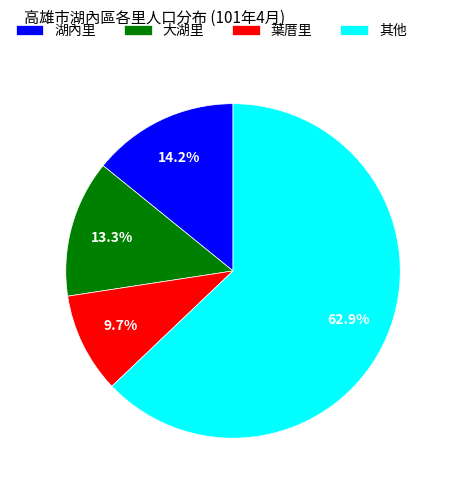

Between 大湖里 and 其他, which is larger?

其他